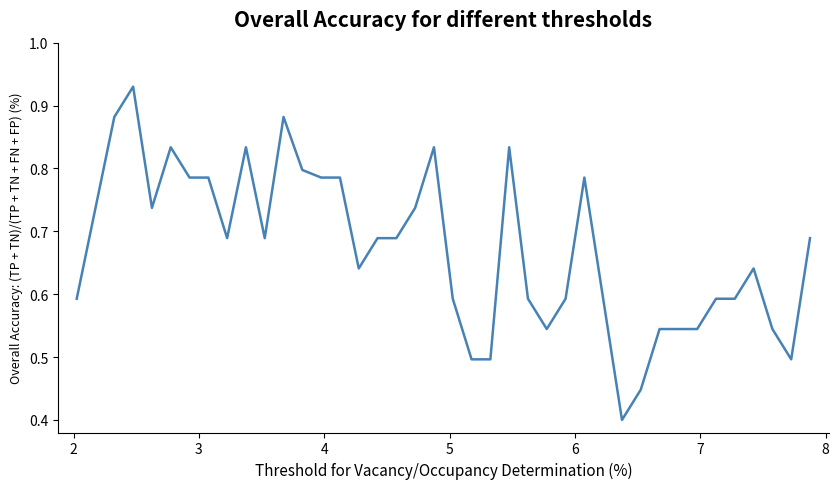

Reading right to left, transcribe all the data shown in this chart.

0.7	0.5	0.5	0.6	0.6	0.6	0.5	0.5	0.5	0.4	0.4	0.6	0.8	0.6	0.5	0.6	0.8	0.5	0.5	0.6	0.8	0.7	0.7	0.7	0.6	0.8	0.8	0.8	0.9	0.7	0.8	0.7	0.8	0.8	0.8	0.7	0.9	0.9	0.7	0.6